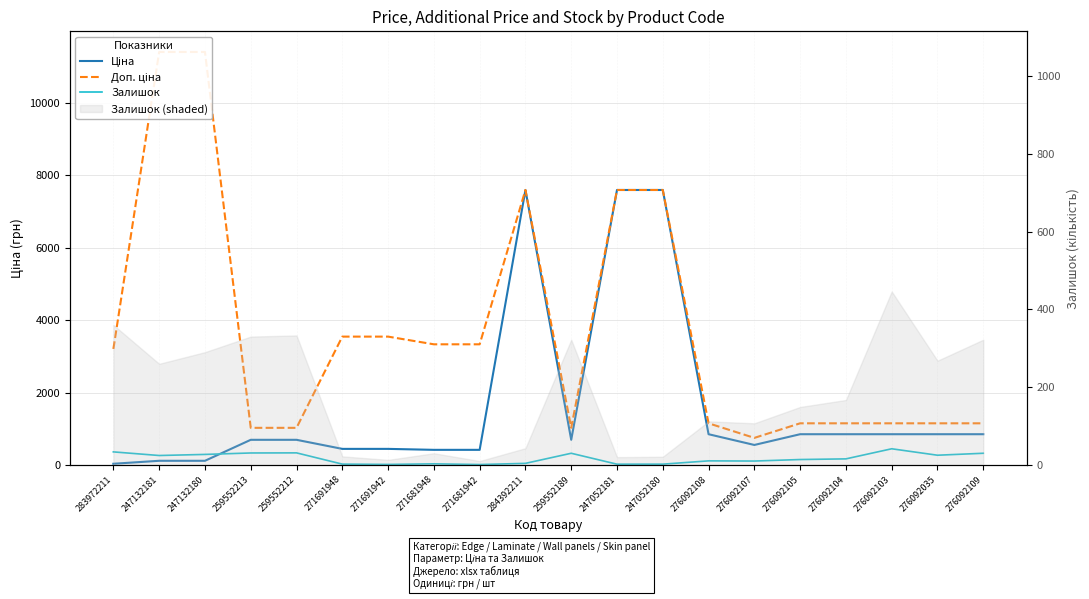

Which series has the widest spread of values?

Доп. ціна